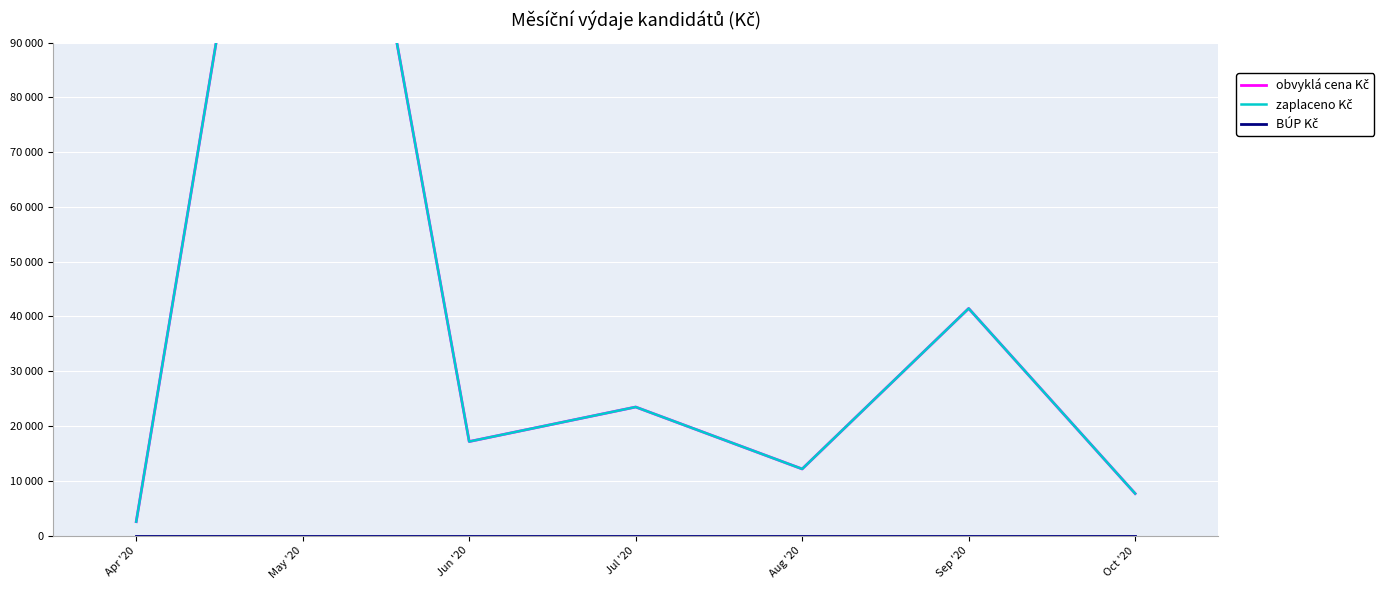

Is this an area chart (filled region under the line)?

No